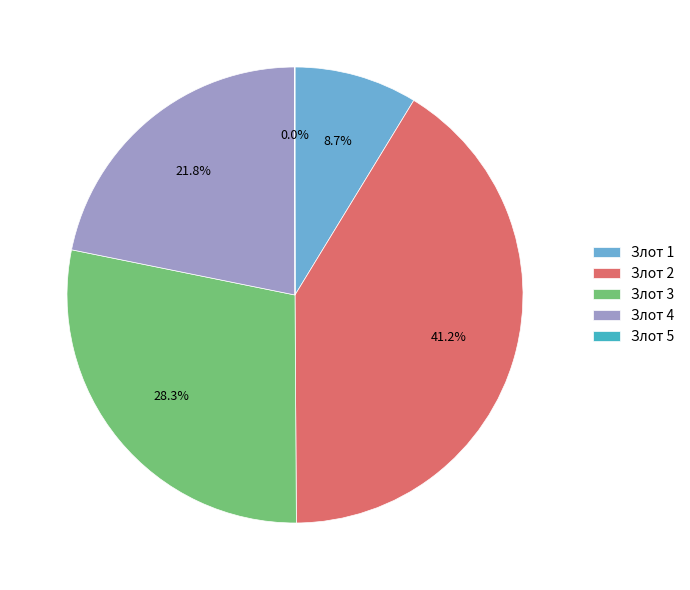

What percentage is the Злот 2 slice, to the nearest percent?

41%